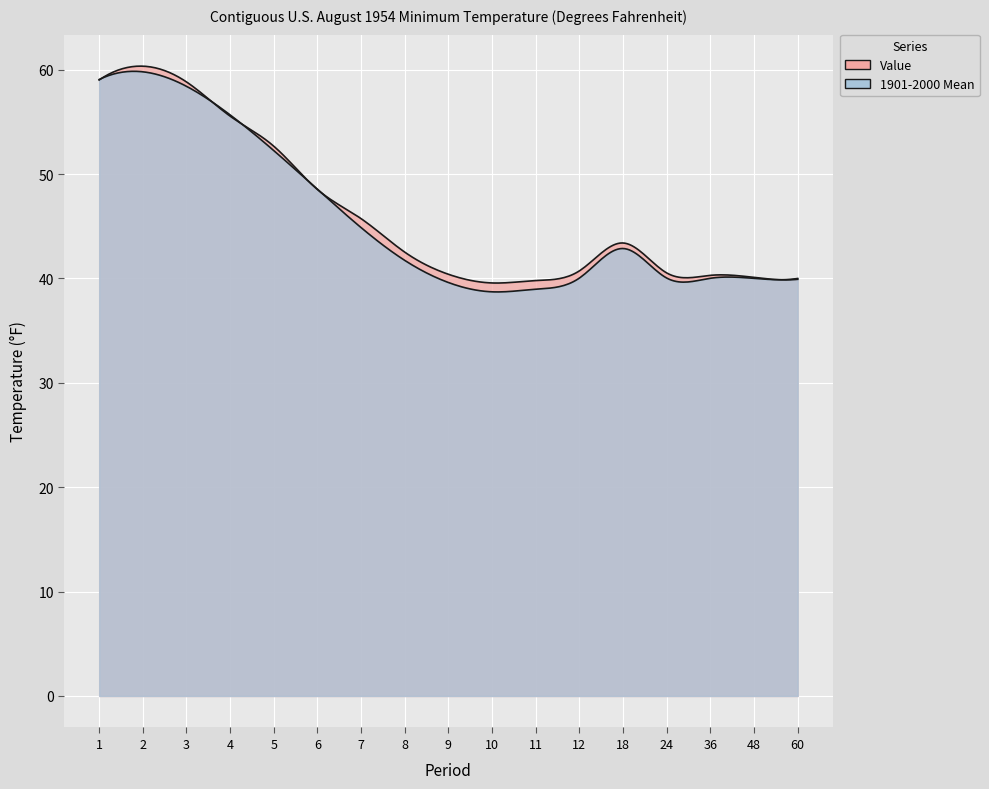

True or false: 1901-2000 Mean has a value of 19.7 at 12.

False